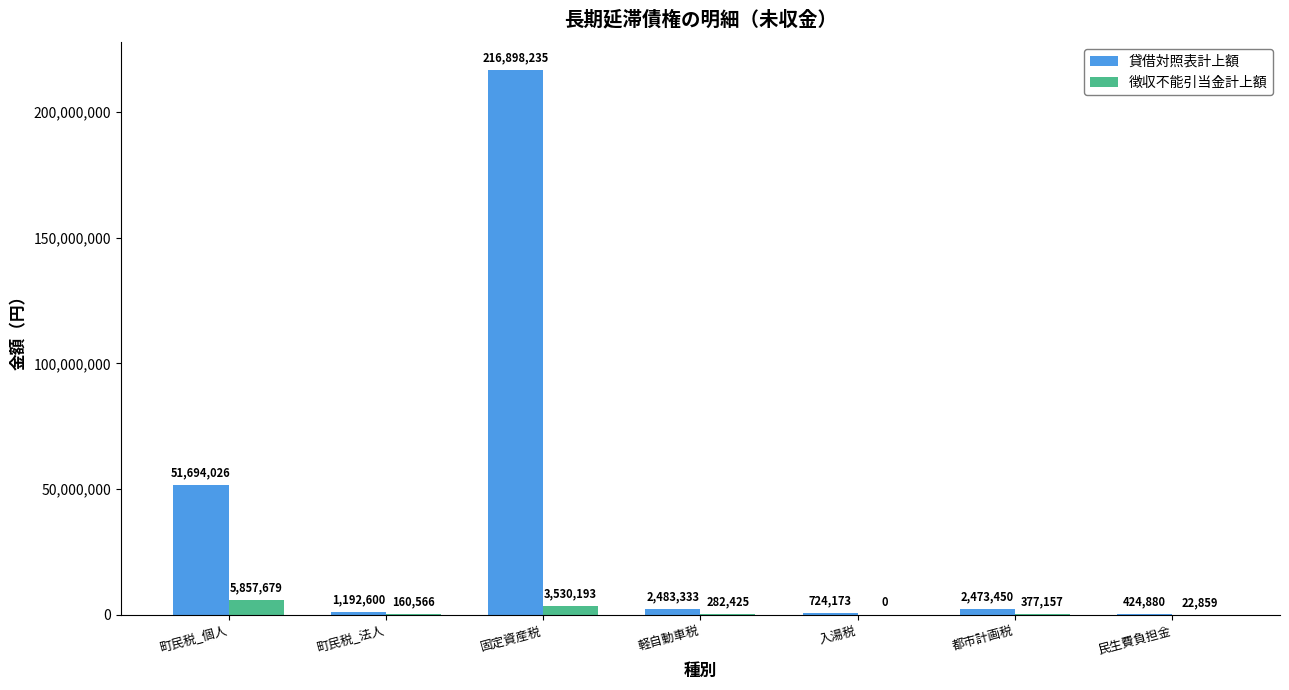

What is the maximum value shown in the chart?

216898235